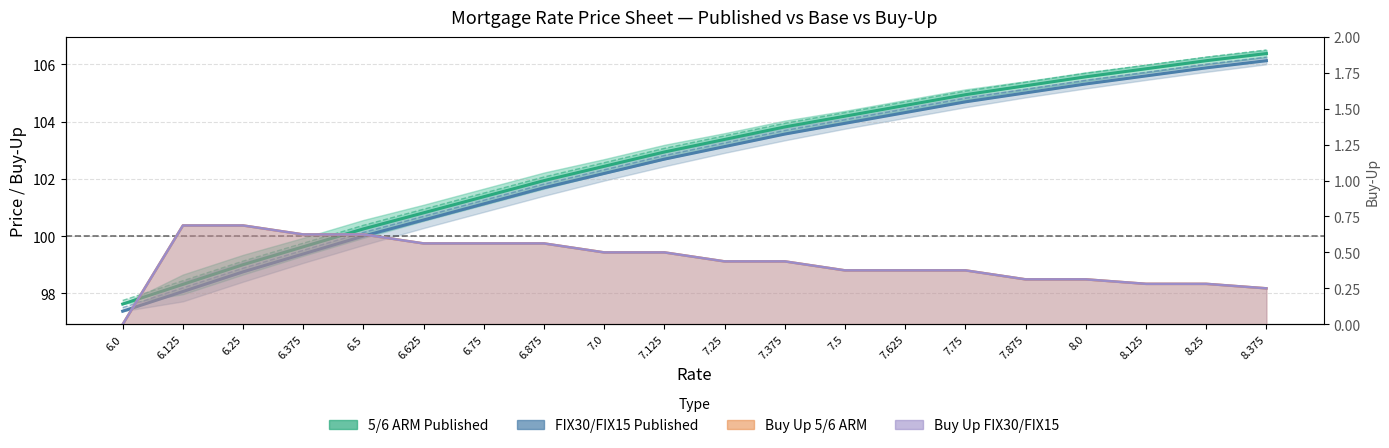

The value of 5/6 ARM Base at 6.0 is 142.0. True or false?

False